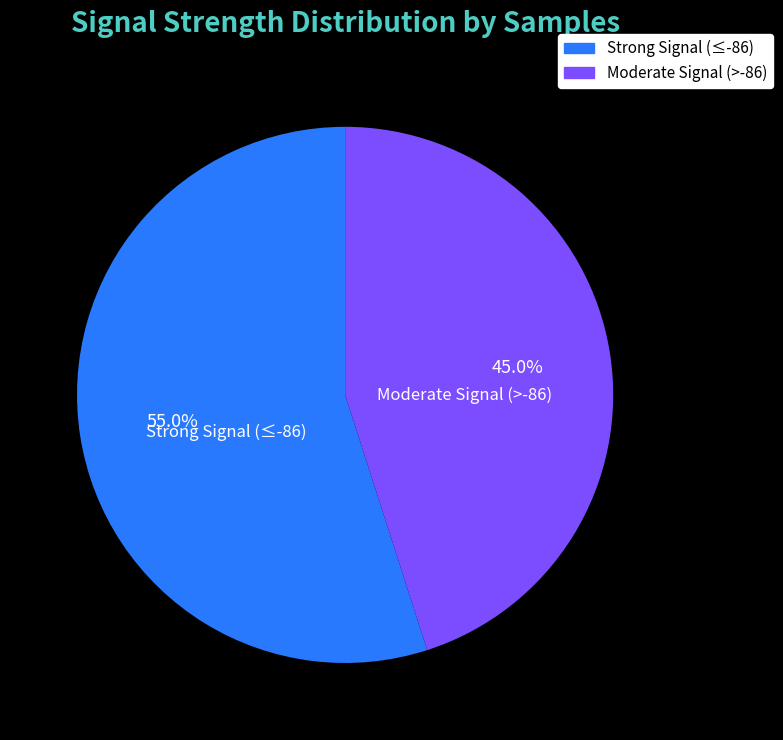

Does any single category account for the majority?

Yes